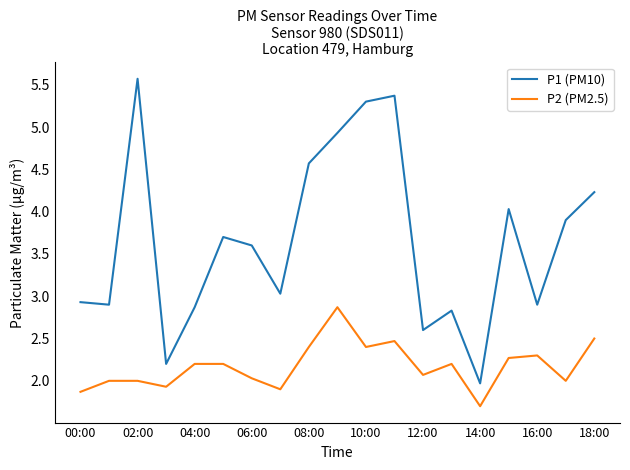

Which series has the largest total across all categories?

P1 (PM10)